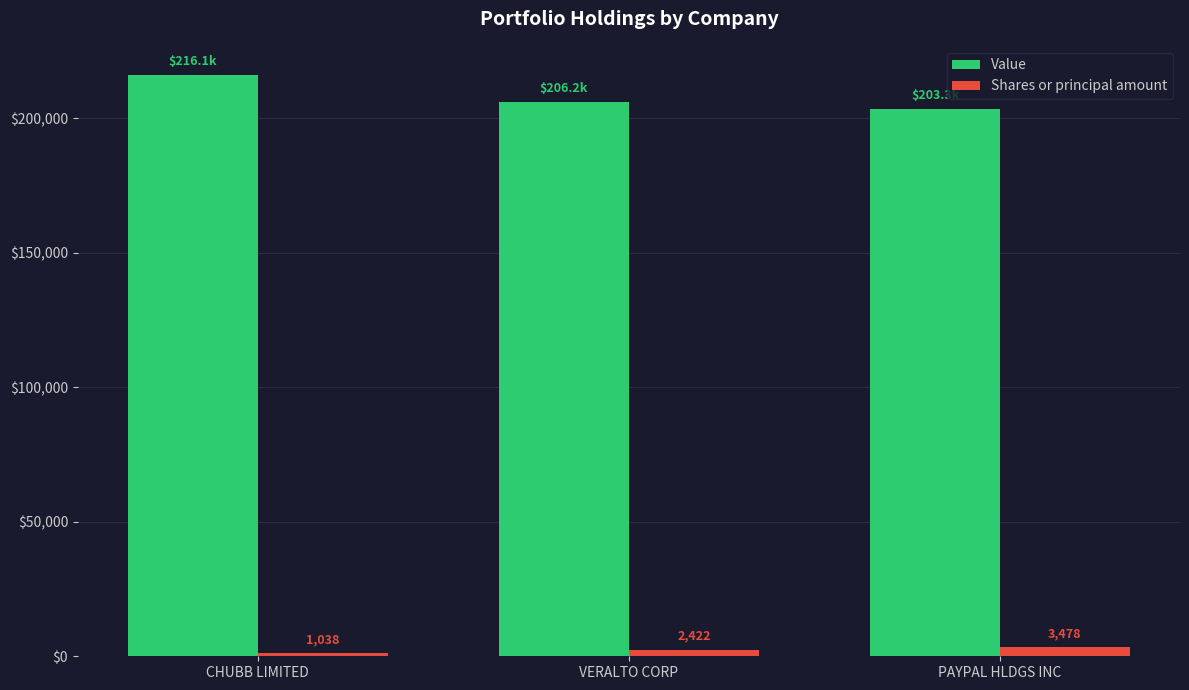

At VERALTO CORP, list the series in order from smallest to largest.

Shares or principal amount, Value